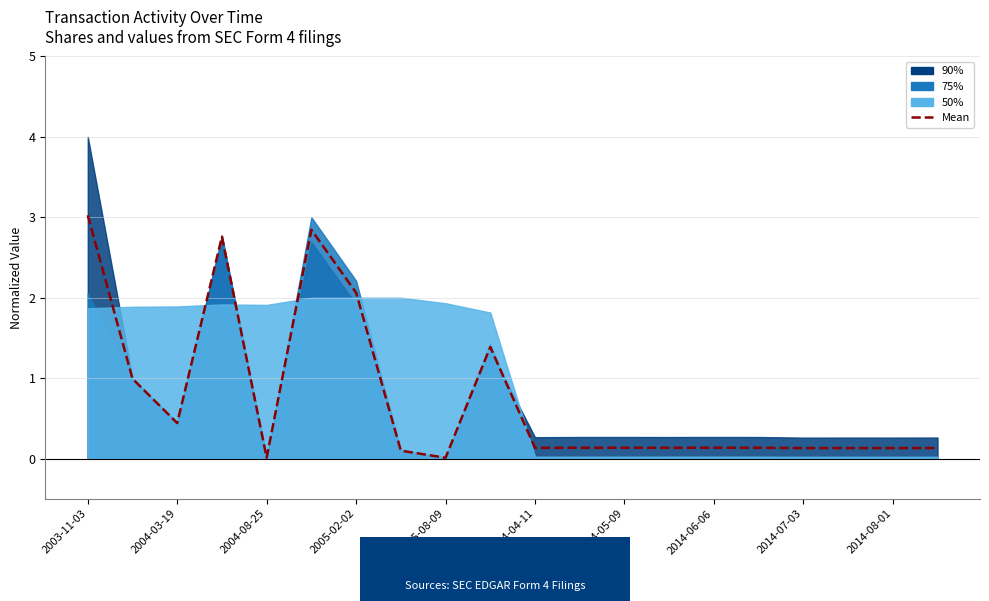

How many lines are shown in the chart?

1